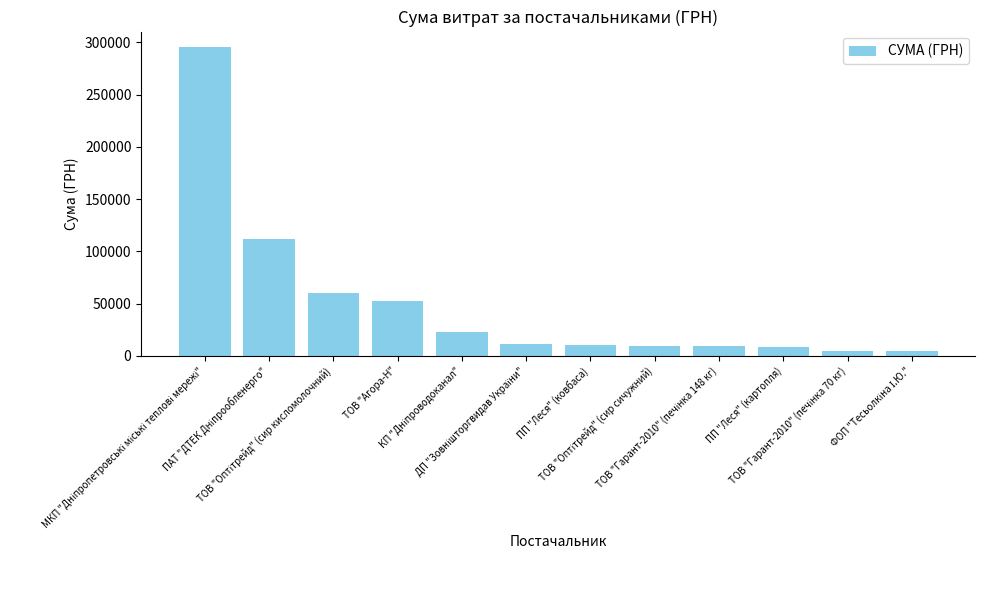

What is the maximum value shown in the chart?

295638.6